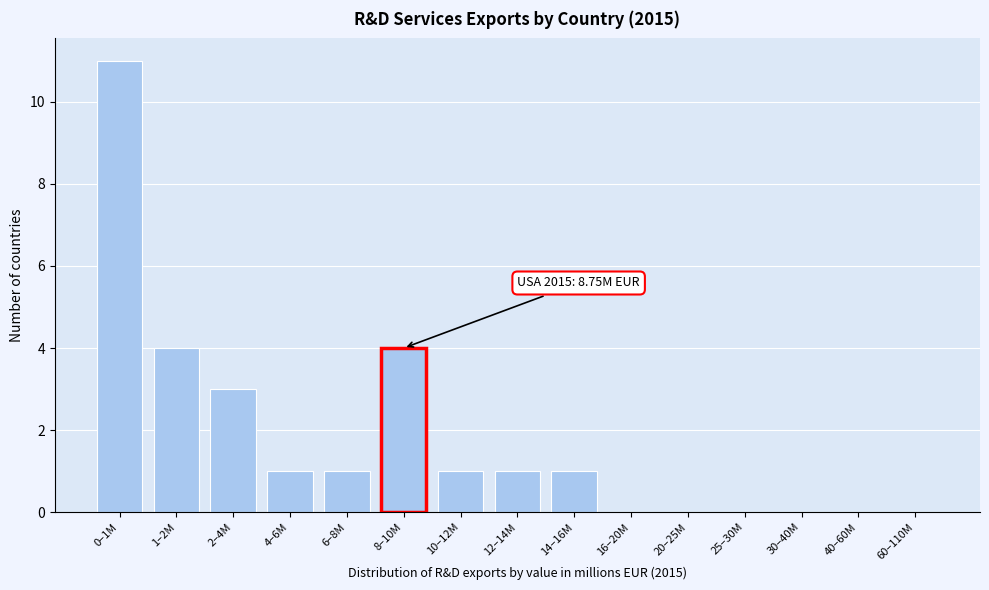

Reading left to right, extract all data points from this chart.

0–1M=11	1–2M=4	2–4M=3	4–6M=1	6–8M=1	8–10M=4	10–12M=1	12–14M=1	14–16M=1	16–20M=0	20–25M=0	25–30M=0	30–40M=0	40–60M=0	60–110M=0